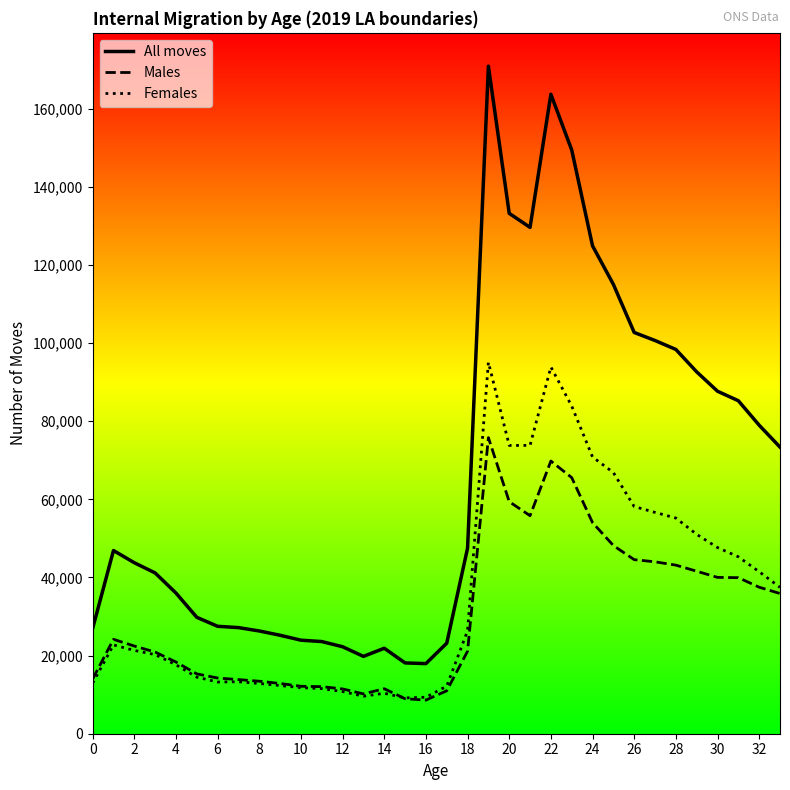

True or false: All moves and Females intersect in this chart.

False